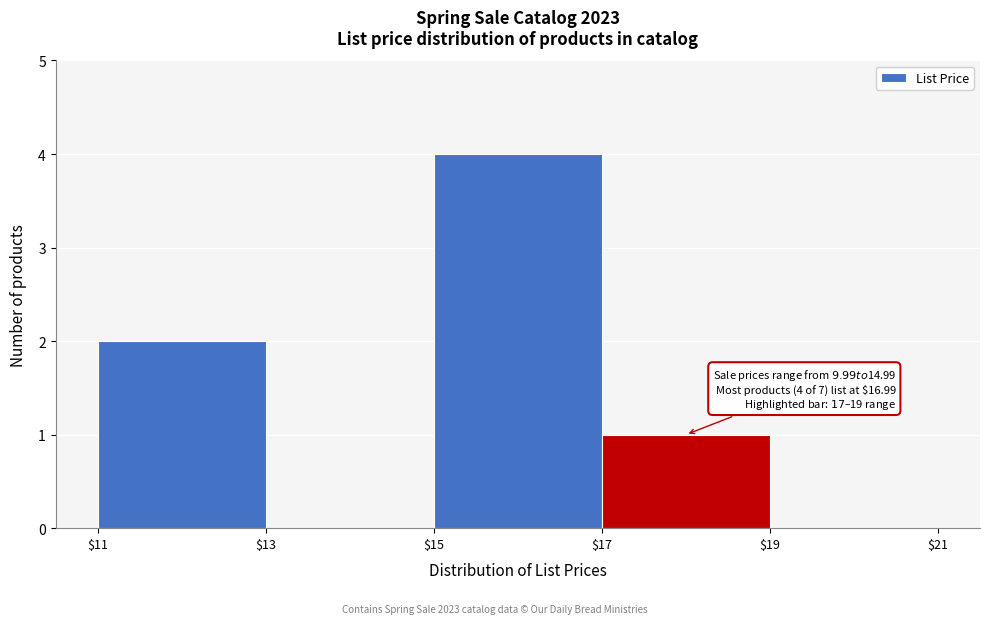

Over which range of the x-axis is the bar tallest?

$15 to $17